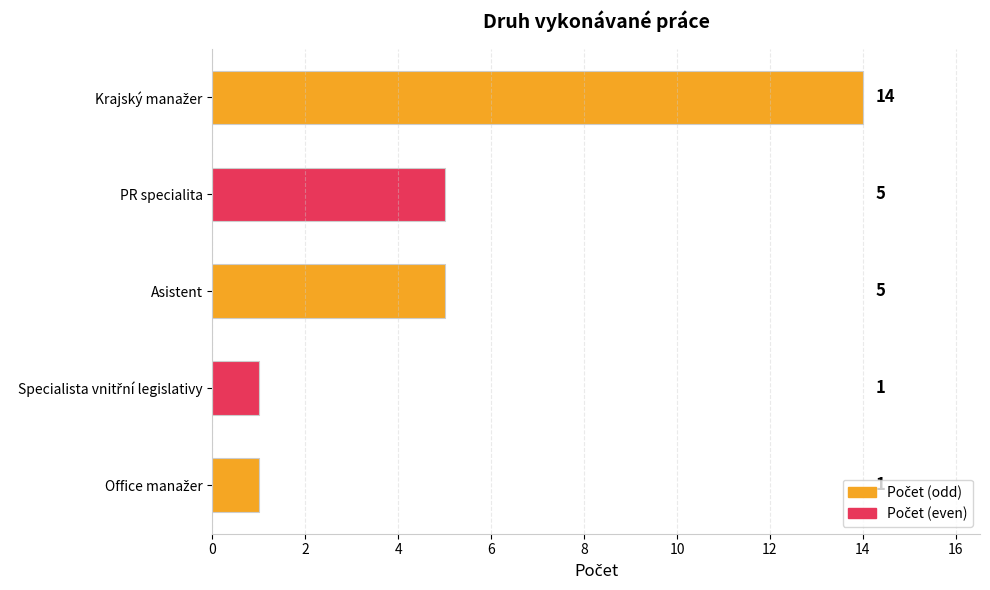

Approximately how many times larger is the value at Asistent compared to PR specialita?

1.0